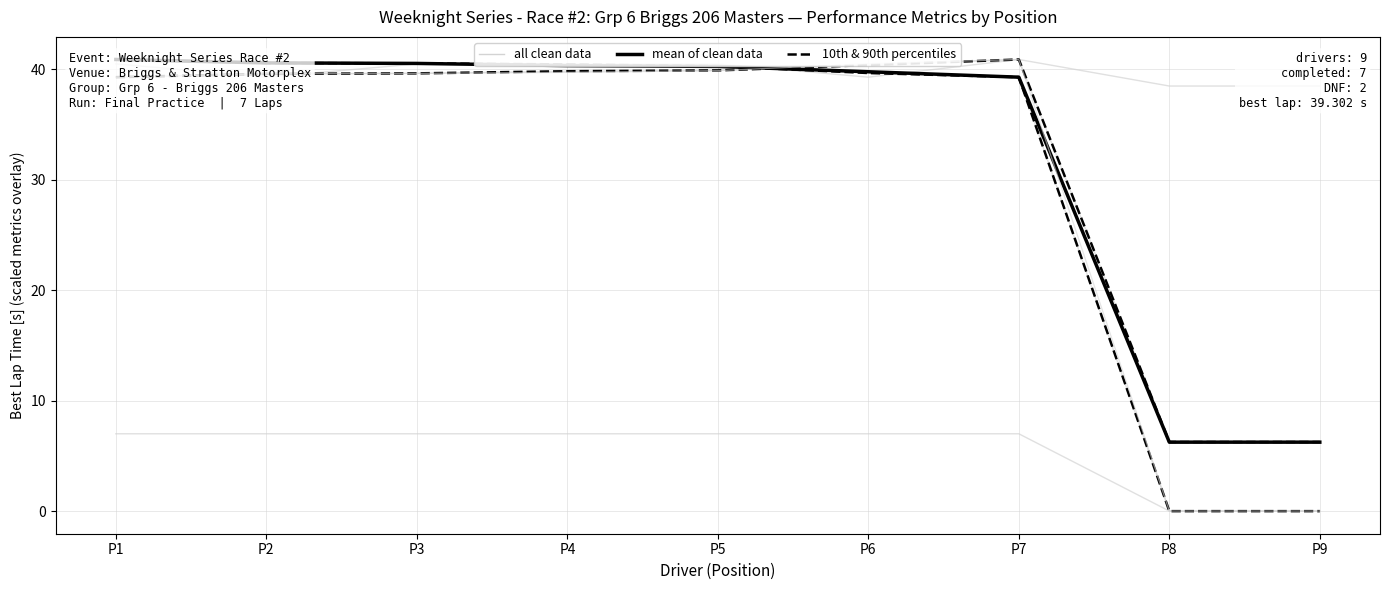

At which category is the sum across all series the highest?

P7